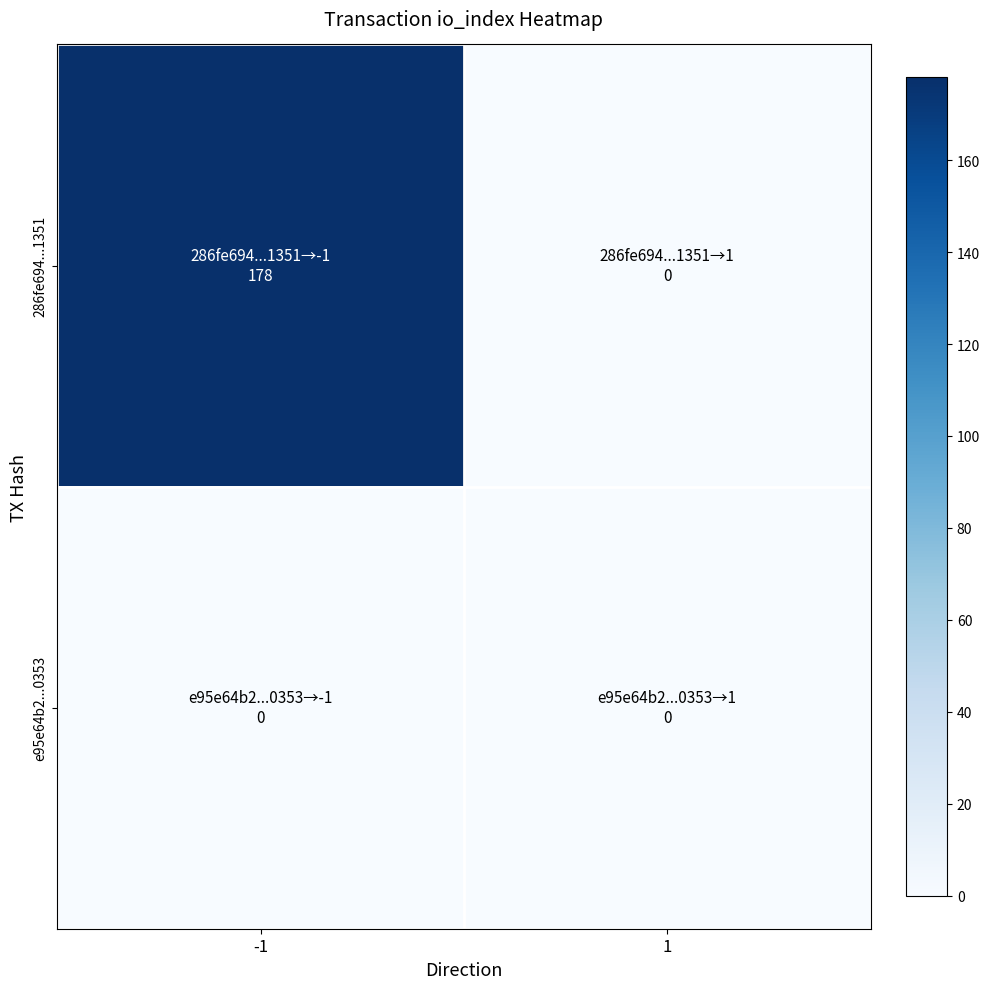

Which has a higher value, 1 or -1?

-1